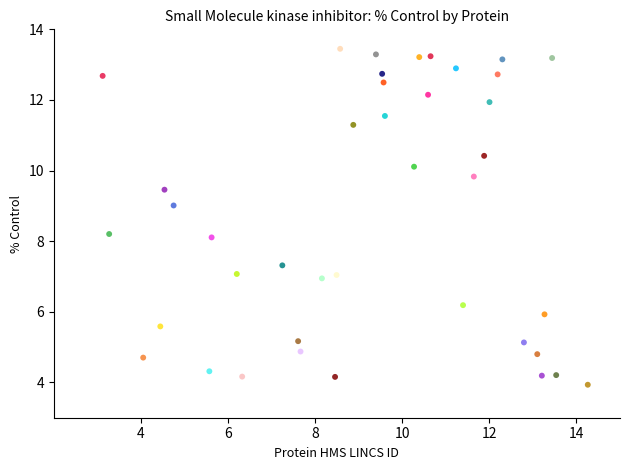

What is the range of Y values (max minus min)?

9.5